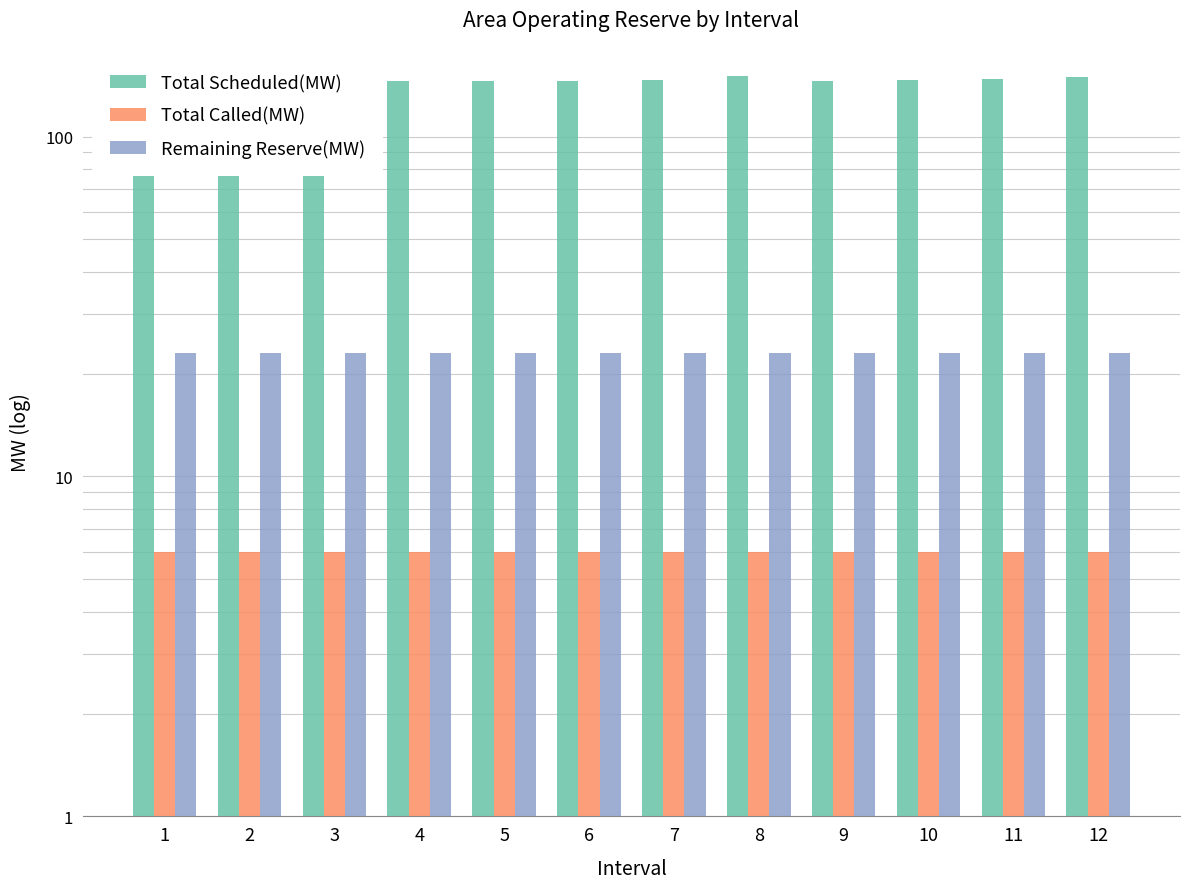

Does the chart contain stacked bars?

No